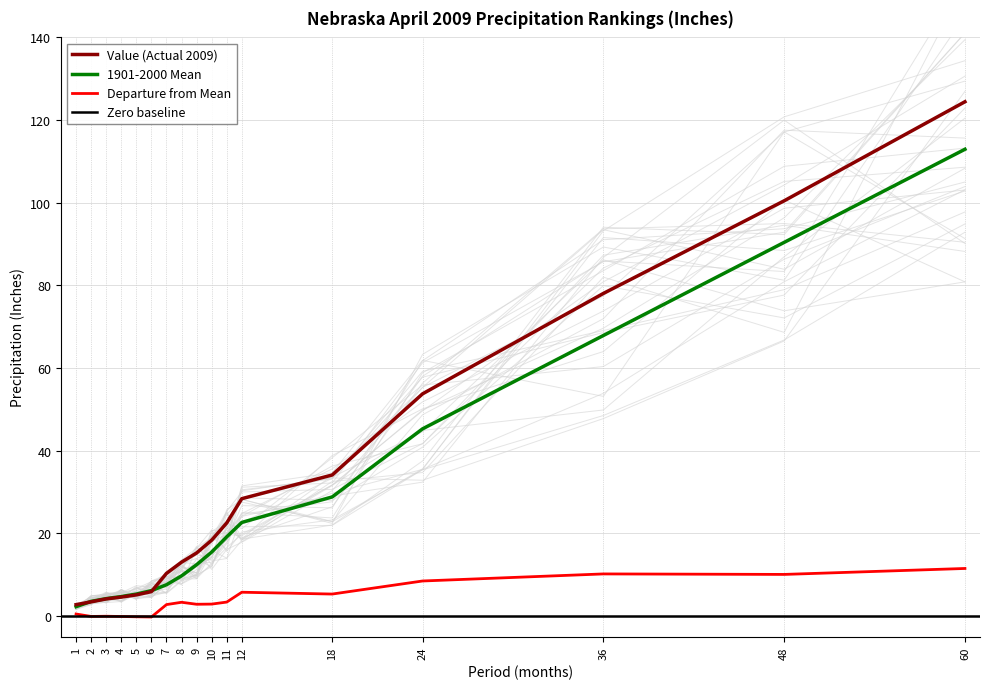

Rank the series at 60 from highest to lowest value.

Value, 1901-2000 Mean, Departure